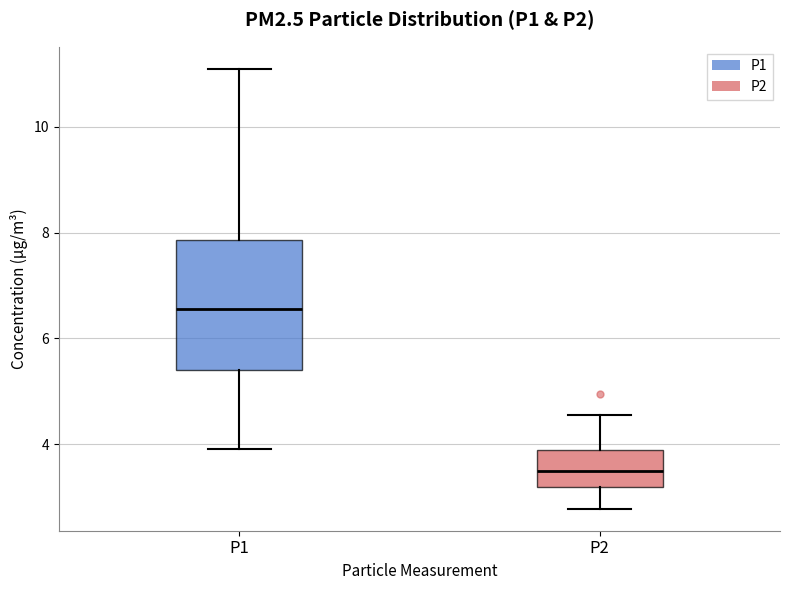

Reading left to right, transcribe this box plot: for each box, give where its median line is, the range the box spans, and where its two whiskers end, as read against the y-axis. The values are not printed on the chart, so give them approximately, as read against the axis.

P1: median 6.6, box 5.4 to 7.8, whiskers 4.0 to 11.2
P2: median 3.6, box 3.2 to 3.8, whiskers 2.8 to 4.6